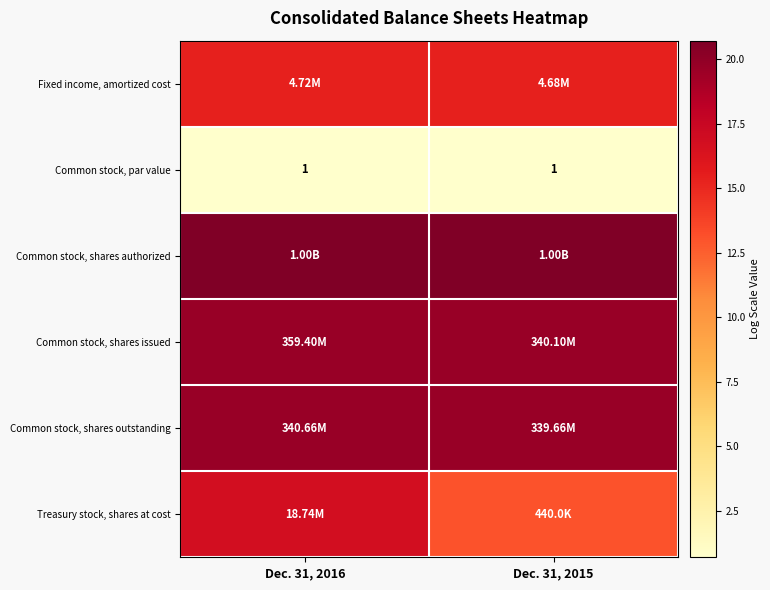

Which has a higher value, Dec. 31, 2015 or Dec. 31, 2016?

Dec. 31, 2016